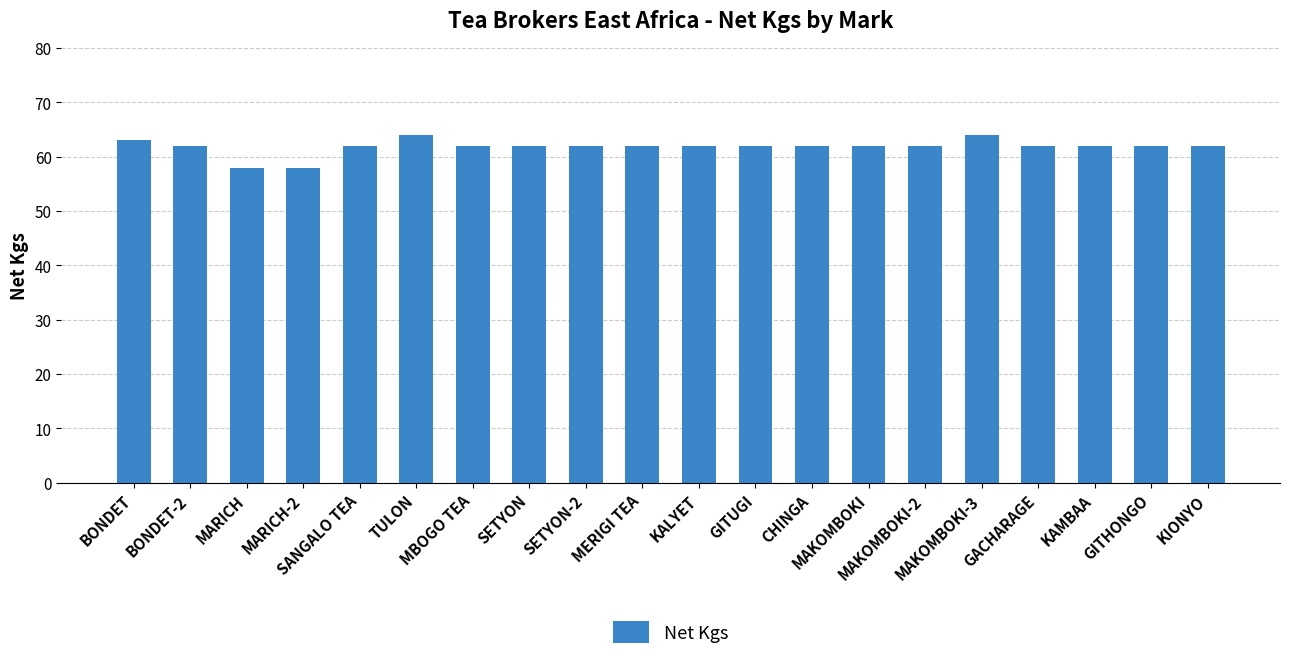

What is the minimum value shown in the chart?

58